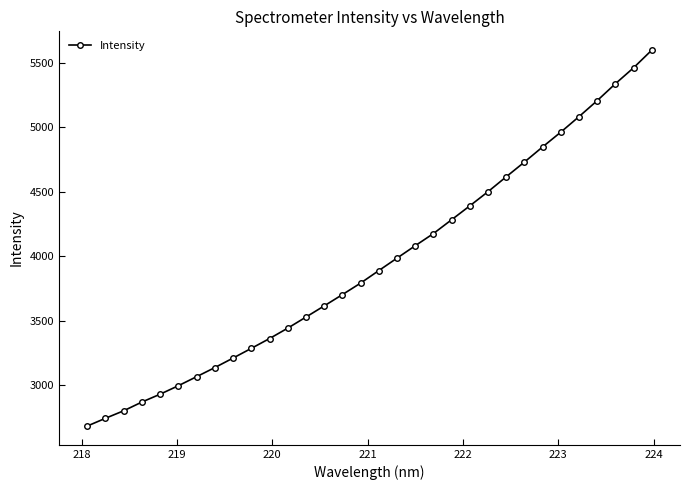

What is the average value?

3946.5